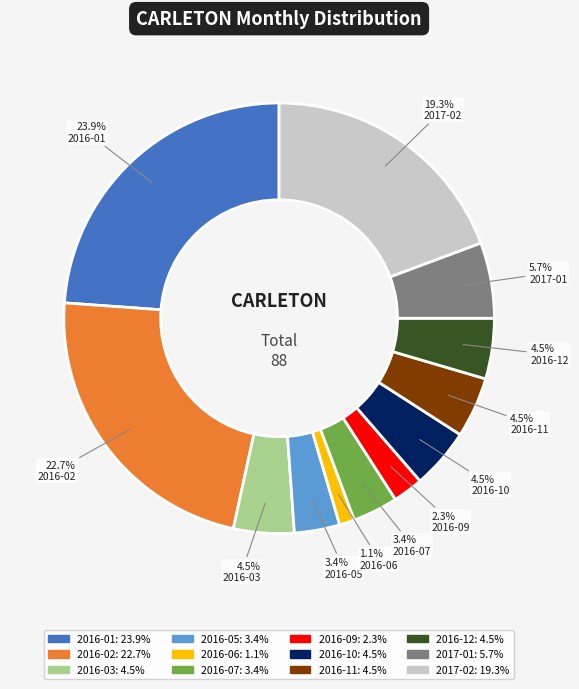

To the nearest percent, what is the difference between the largest and smallest slice percentages?

23%